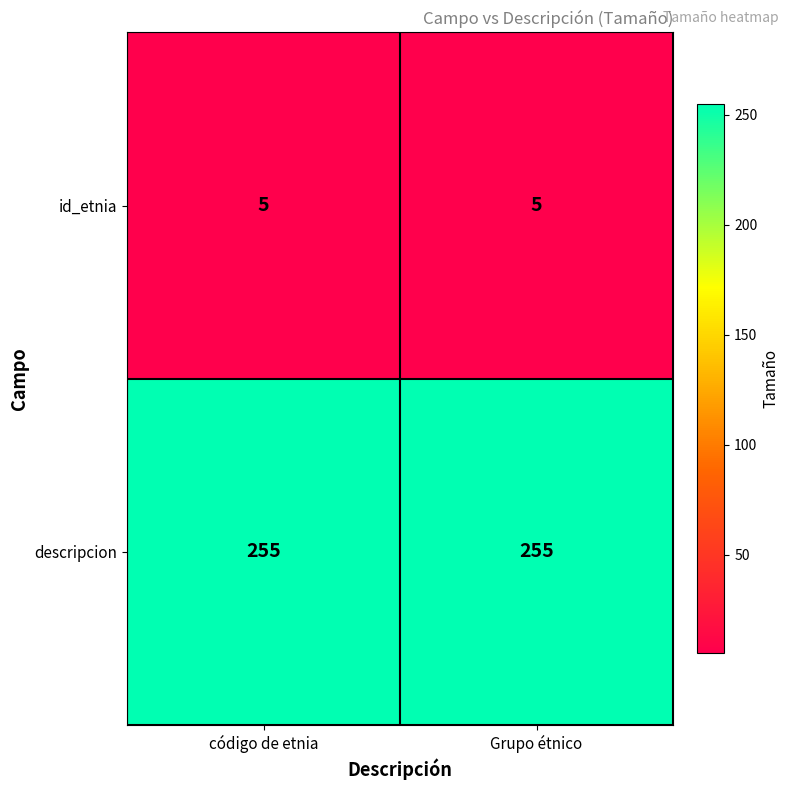

What is the spread (max minus min) of values at código de etnia?

250